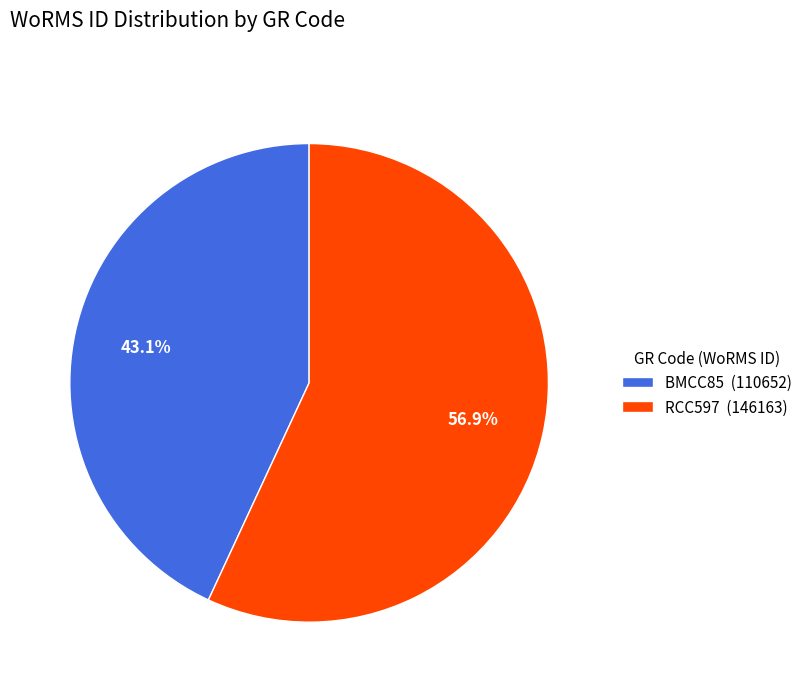

Rank the categories by value from lowest to highest.

BMCC85, RCC597